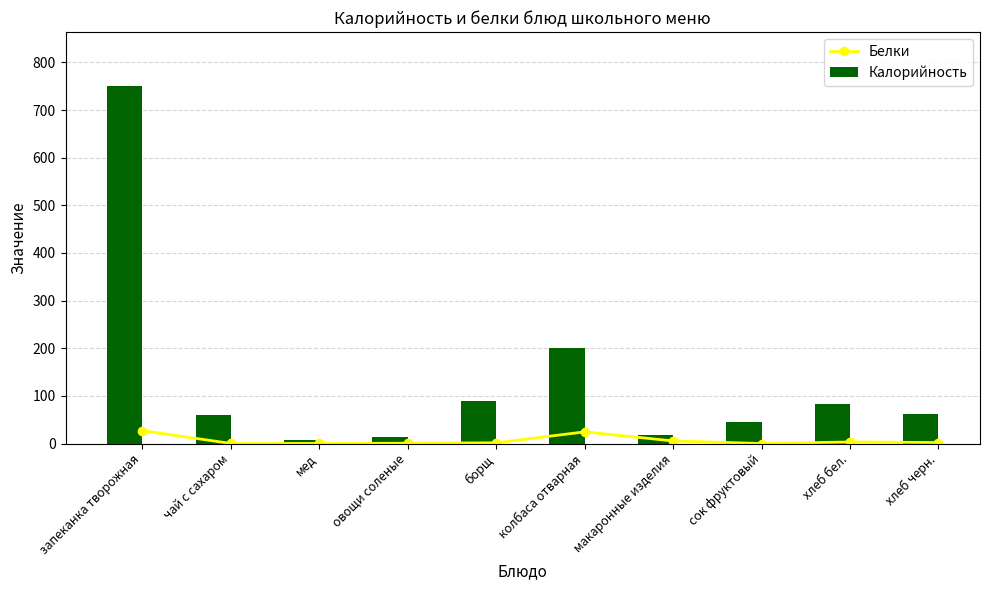

Reading right to left, list all the values displayed in this chart.

Белки: хлеб черн.=2.0	хлеб бел.=3.2	сок фруктовый=0.0	макаронные изделия=5.4	колбаса отварная=24.4	борщ=1.5	овощи соленые=0.6	мед=0.1	чай с сахаром=0.1	запеканка творожная=27.0
Калорийность: хлеб черн.=63.0	хлеб бел.=82.2	сок фруктовый=46.0	макаронные изделия=17.4	колбаса отварная=199.5	борщ=89.8	овощи соленые=14.4	мед=8.0	чай с сахаром=60.0	запеканка творожная=751.1